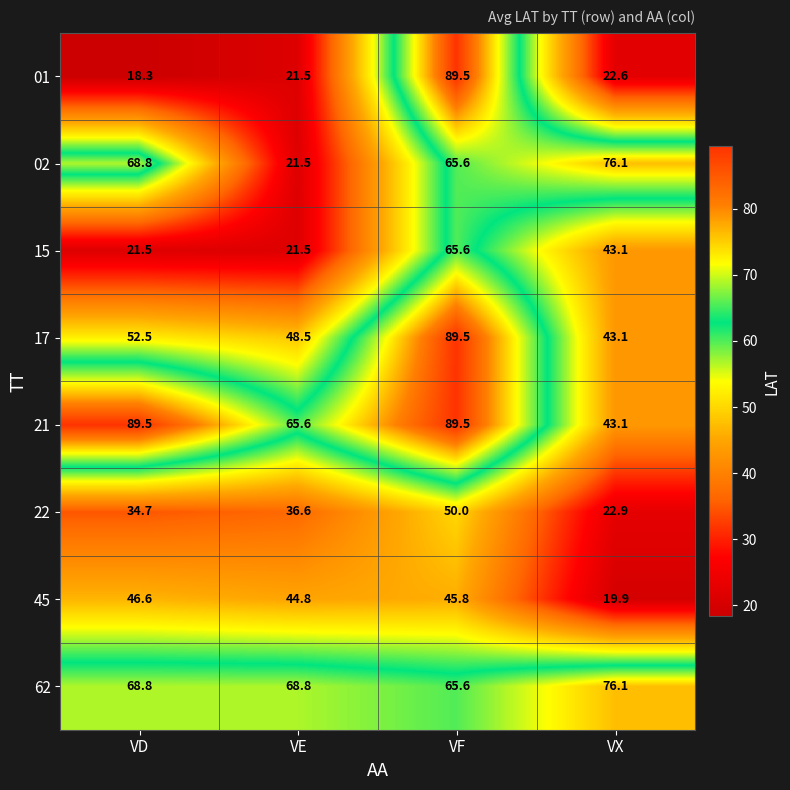

The value of 01 at VF is 128.9. True or false?

False